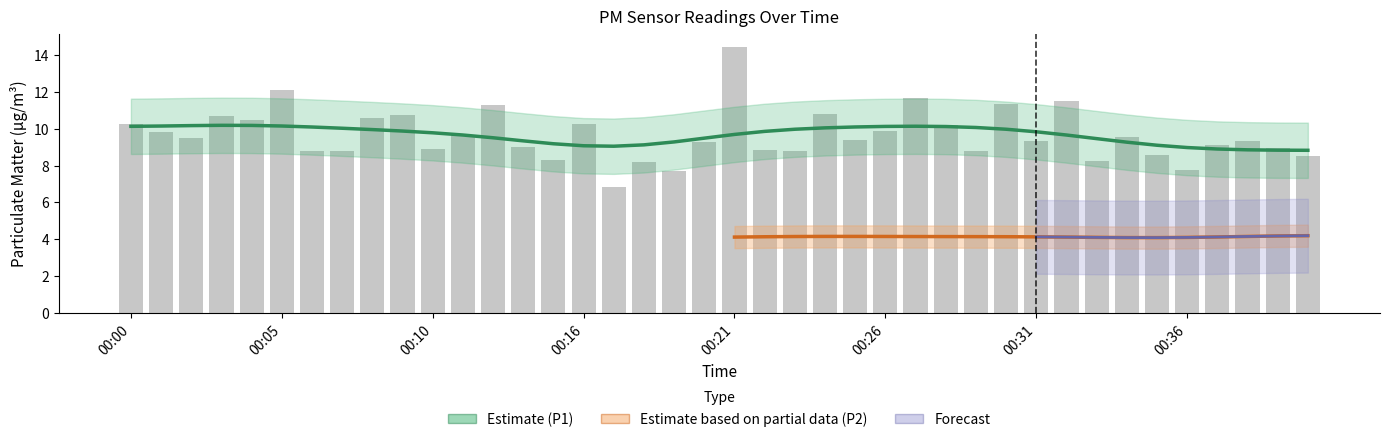

At which label is the value closest to 10?

00:26